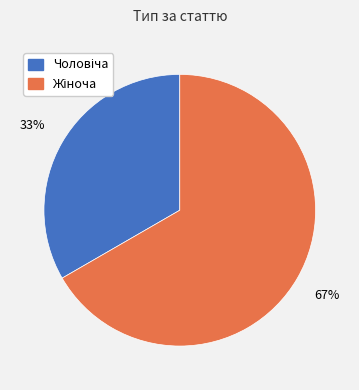

To the nearest percent, what is the average slice percentage?

50%